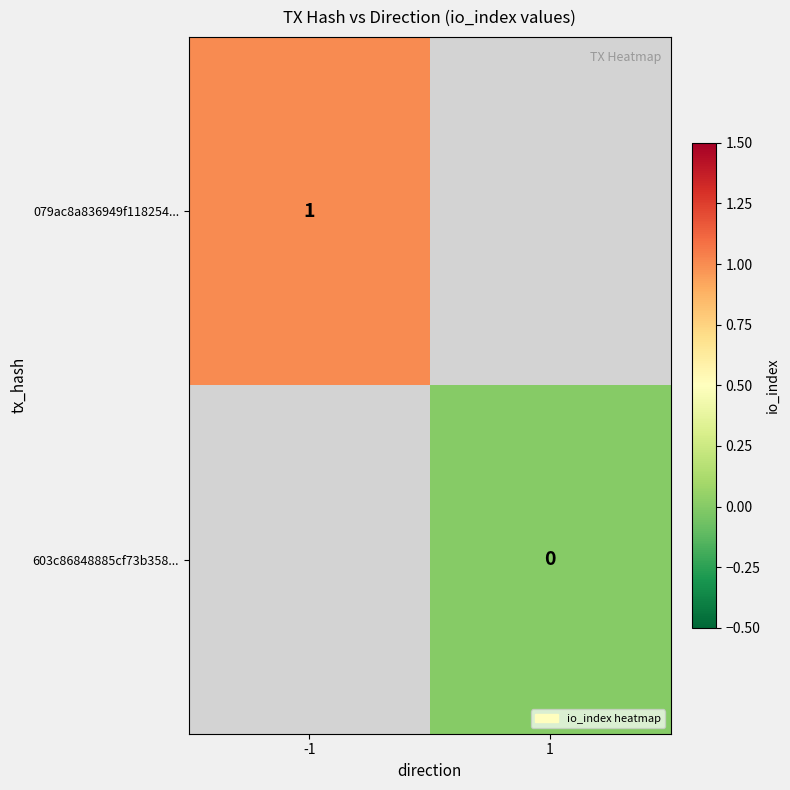

Rank the series at -1 from highest to lowest value.

079ac8a836949f118254..., 603c86848885cf73b358...